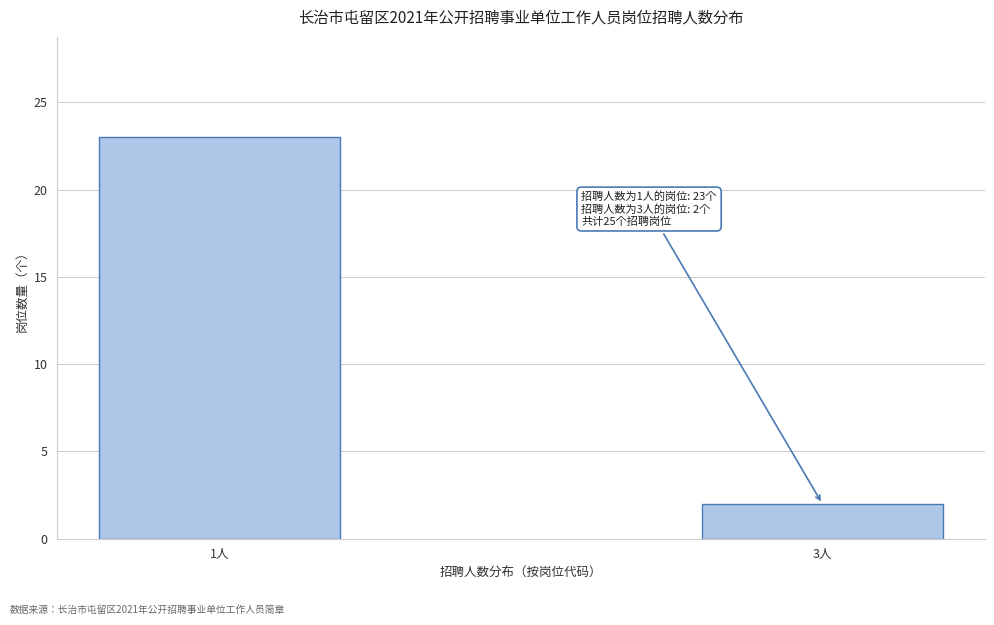

Reading left to right, list all the values displayed in this chart.

23	2